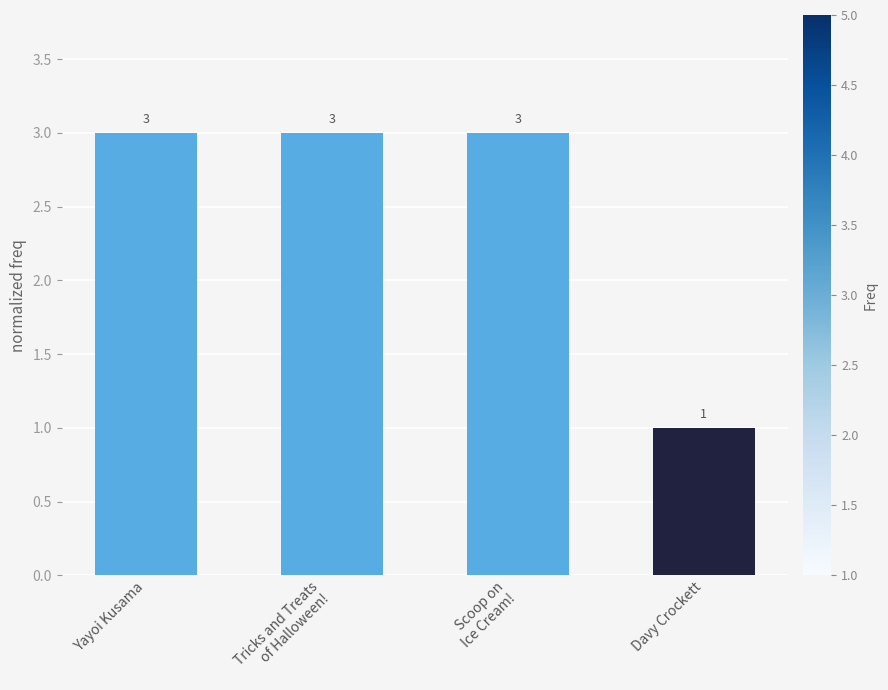

What is the label of the 1st bar from the left?

Yayoi Kusama